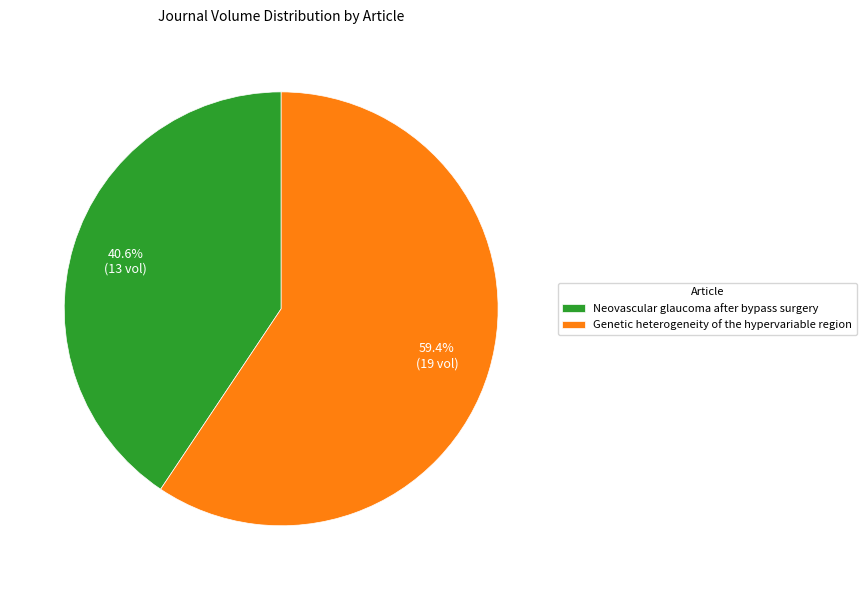

Rank the categories by value from highest to lowest.

Genetic heterogeneity of the hypervariable region, Neovascular glaucoma after bypass surgery